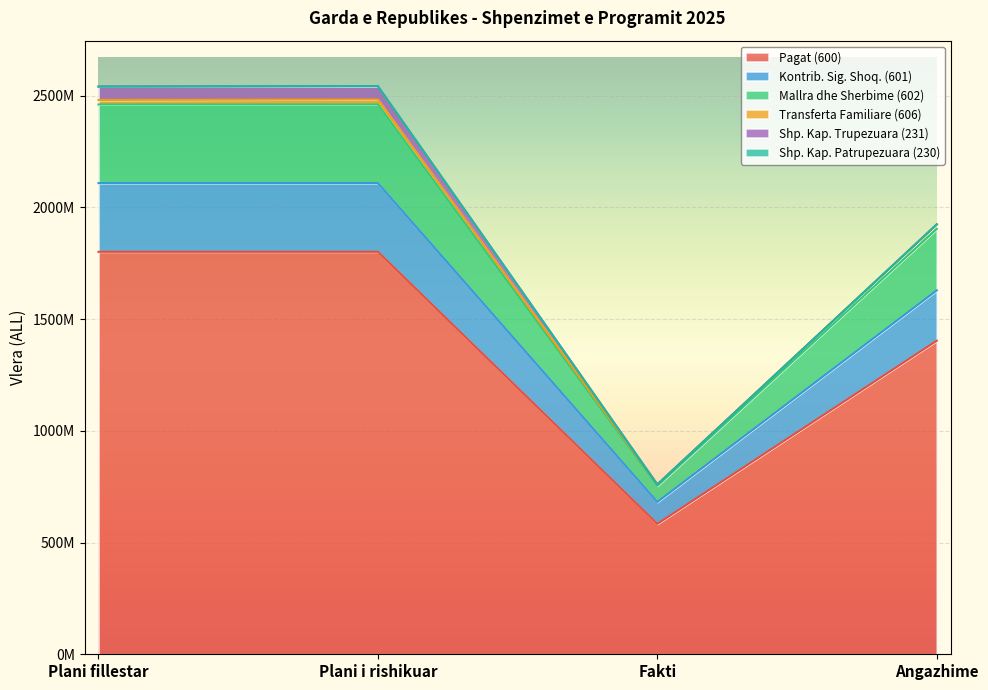

What is the difference between the maximum and minimum values in the Pagat (600) series?

1217427785